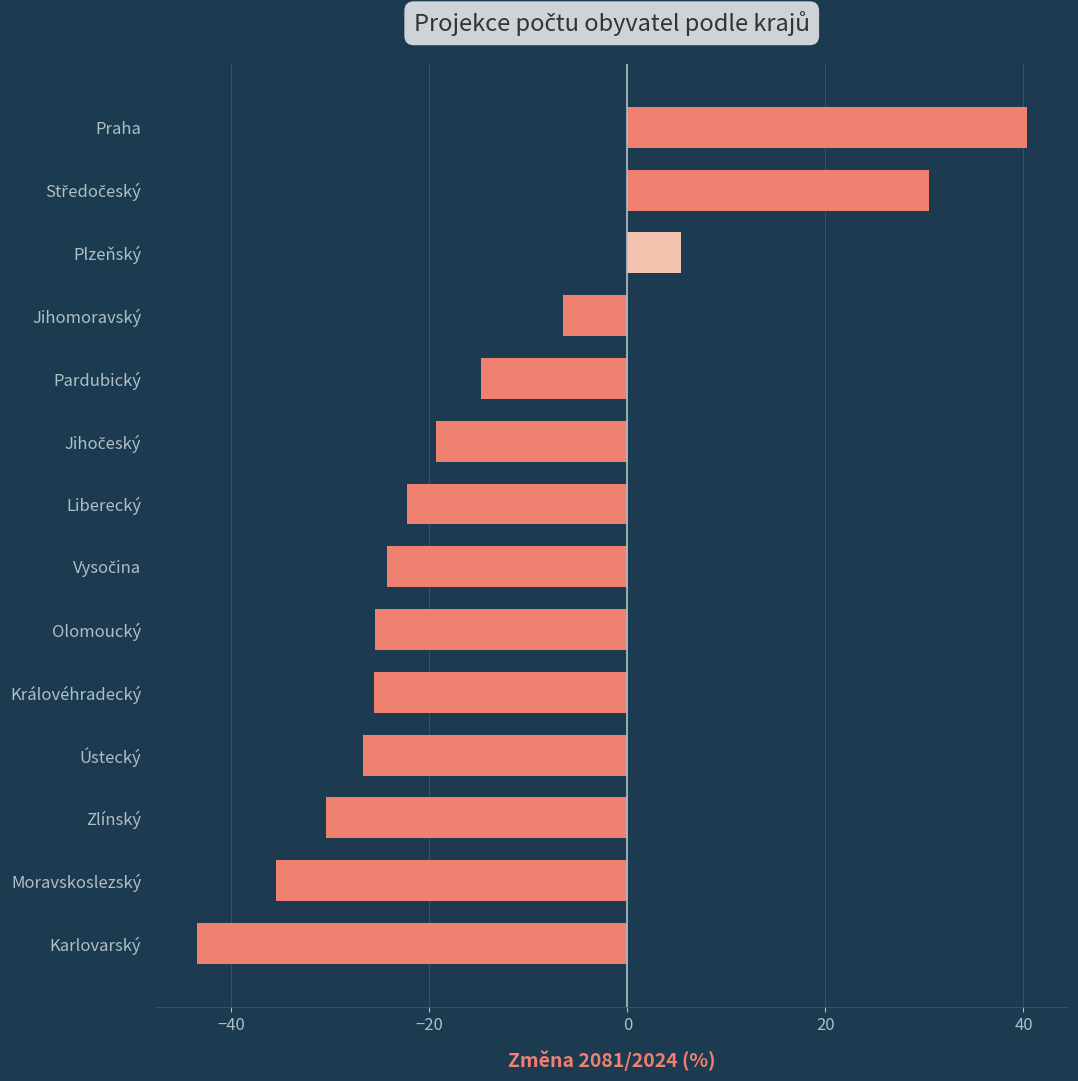

Does the chart contain any negative values?

Yes